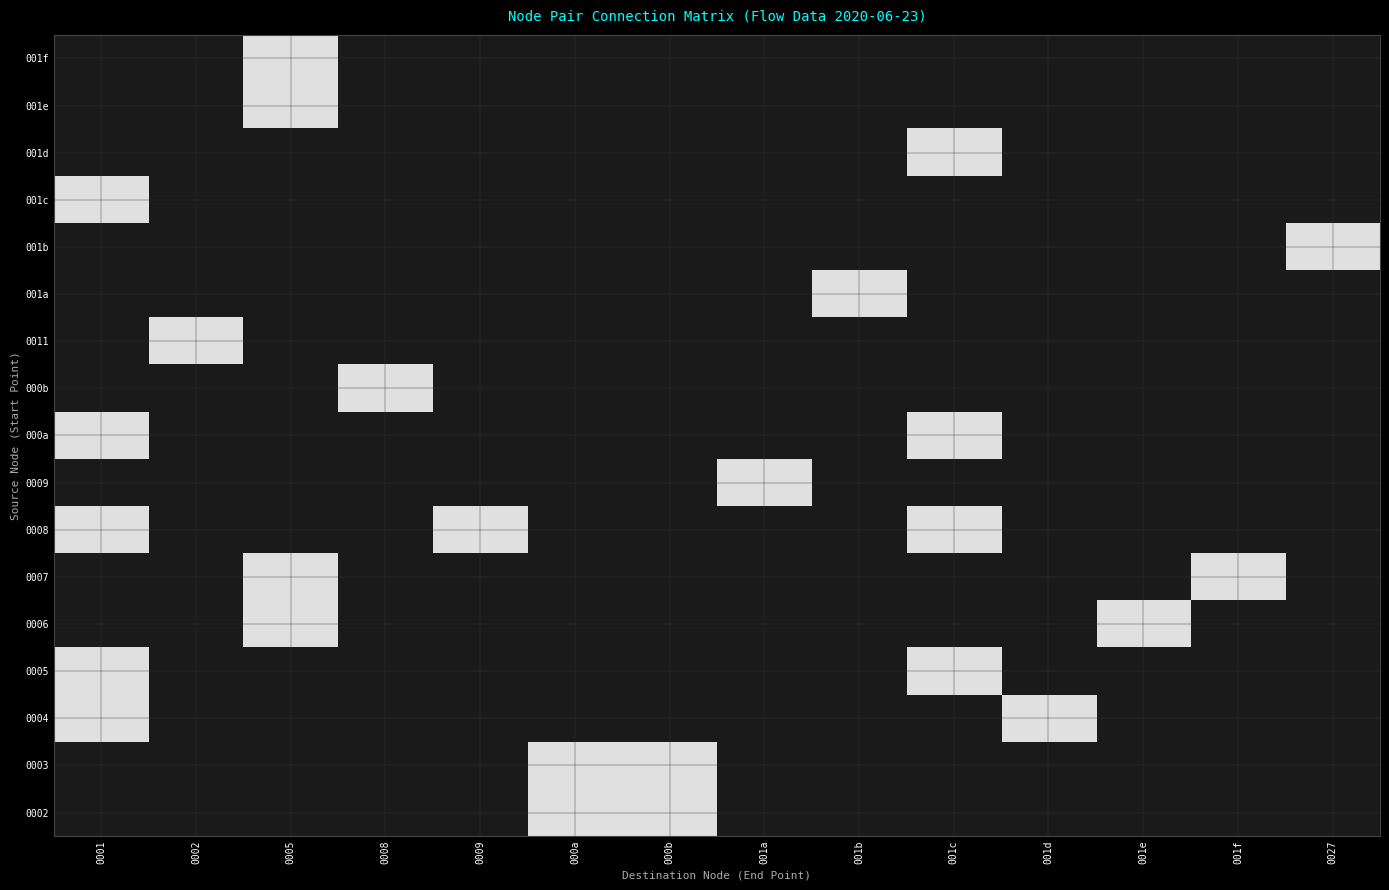

What is the total value across all series at 001e?

1